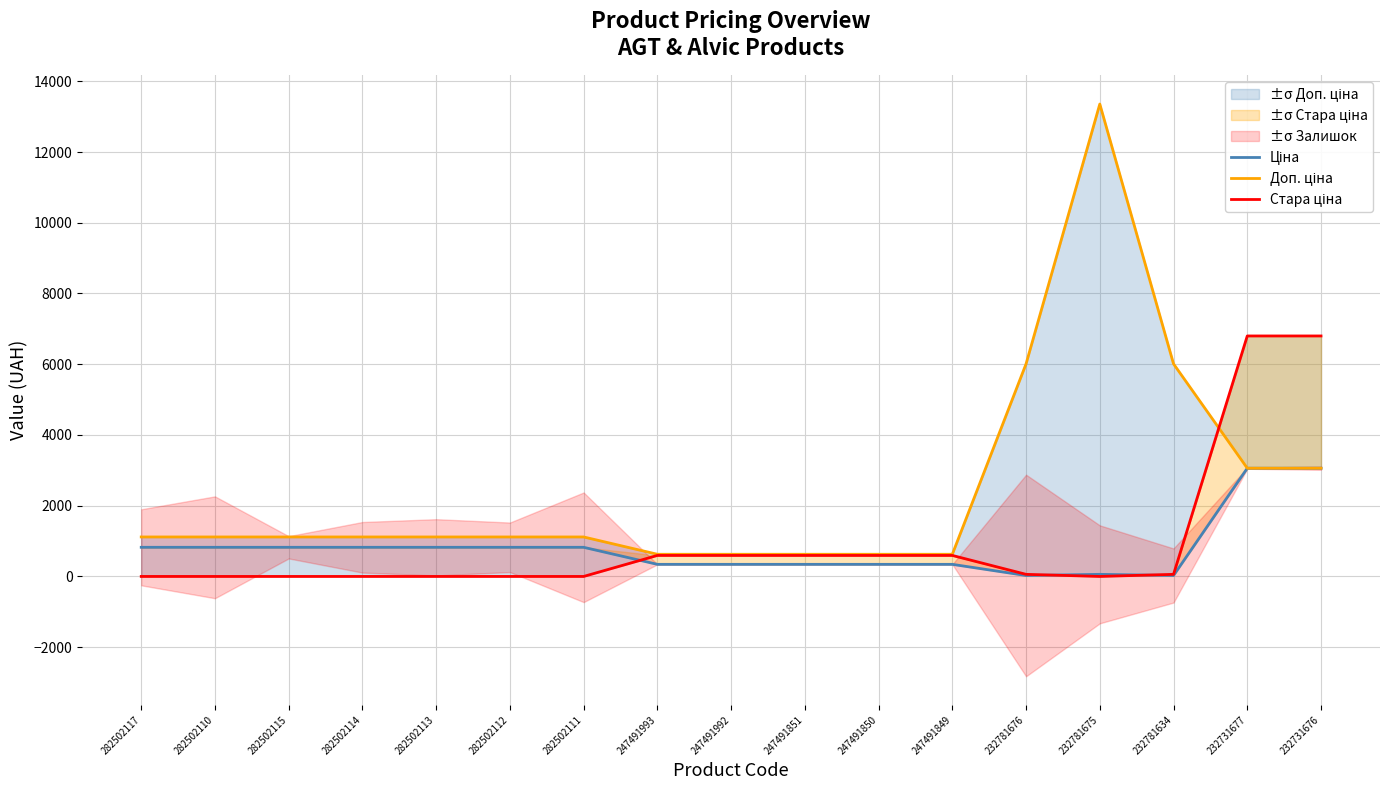

What are all the series names shown in the legend?

Ціна, Доп. ціна, Стара ціна